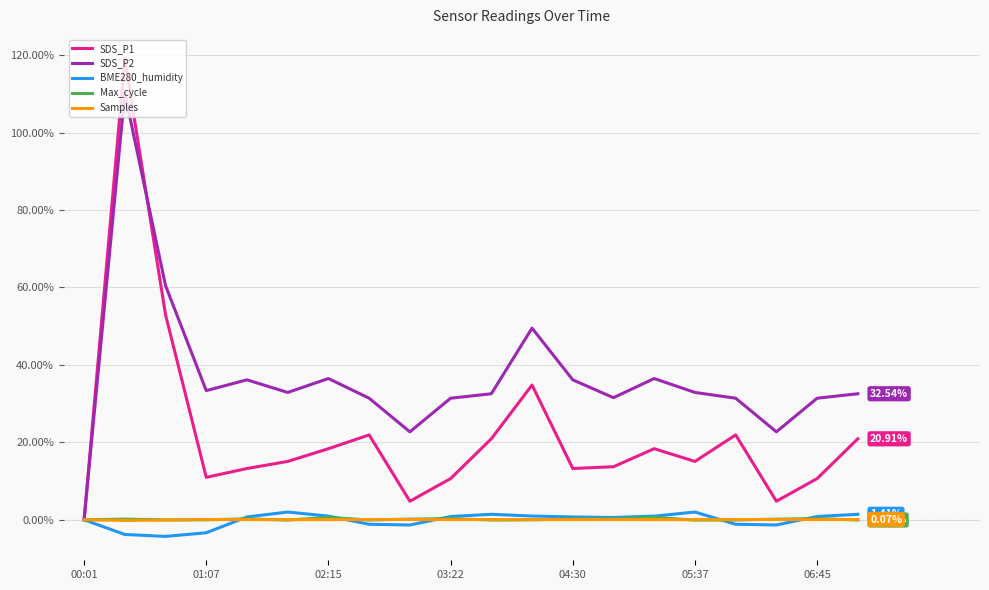

Which series has the largest total across all categories?

SDS_P2